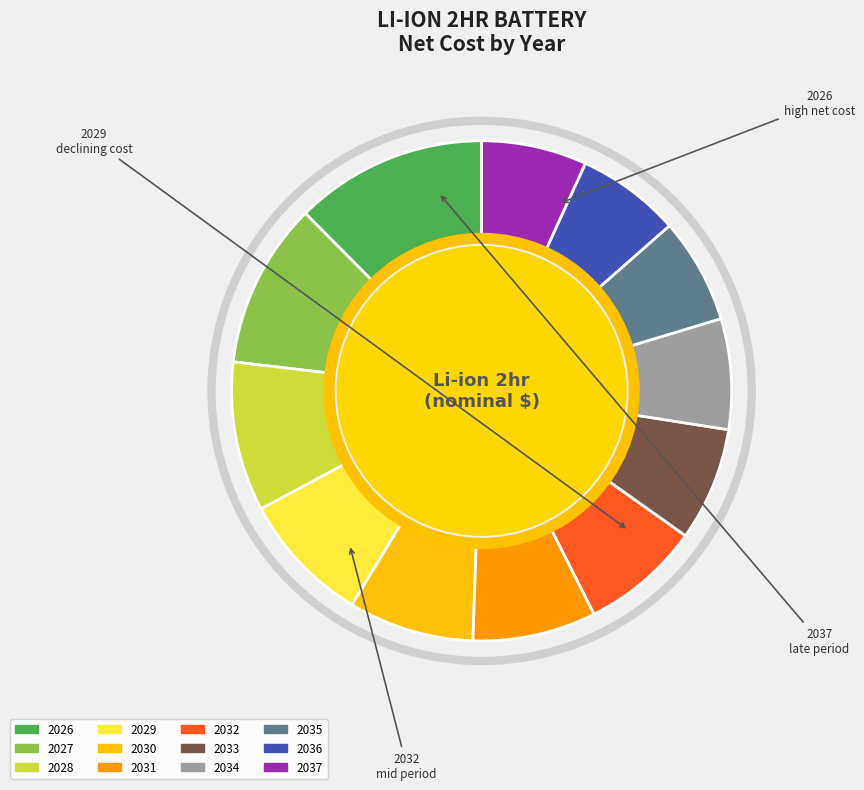

Approximately how many times larger is the value at 2034 compared to 2027?

0.7